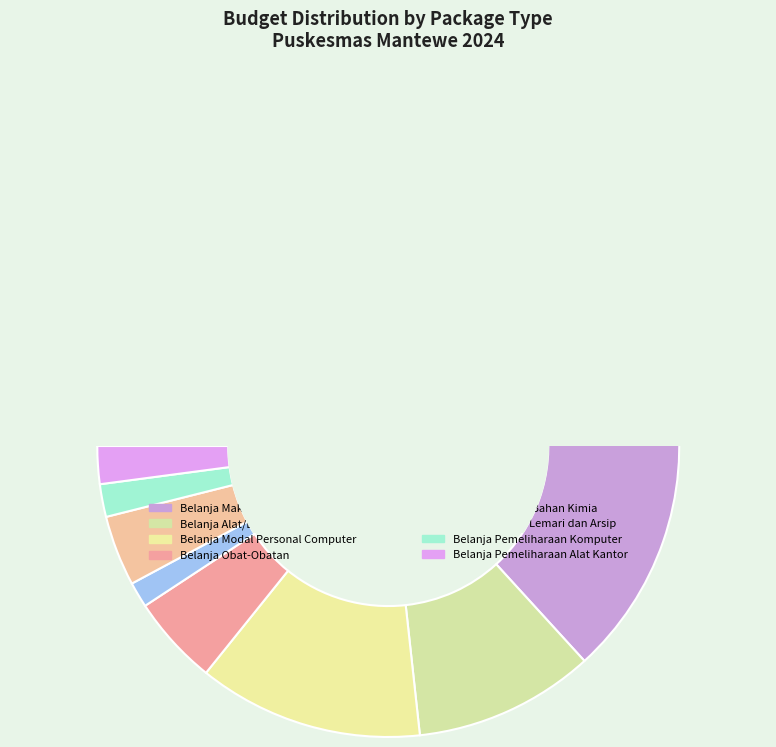

What portion of the pie excludes Belanja Pemeliharaan Komputer?

98.2%